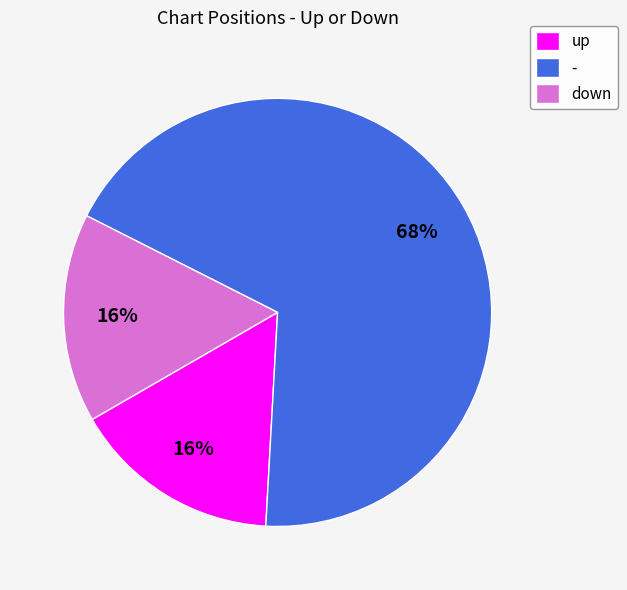

How many slices are in this pie chart?

3